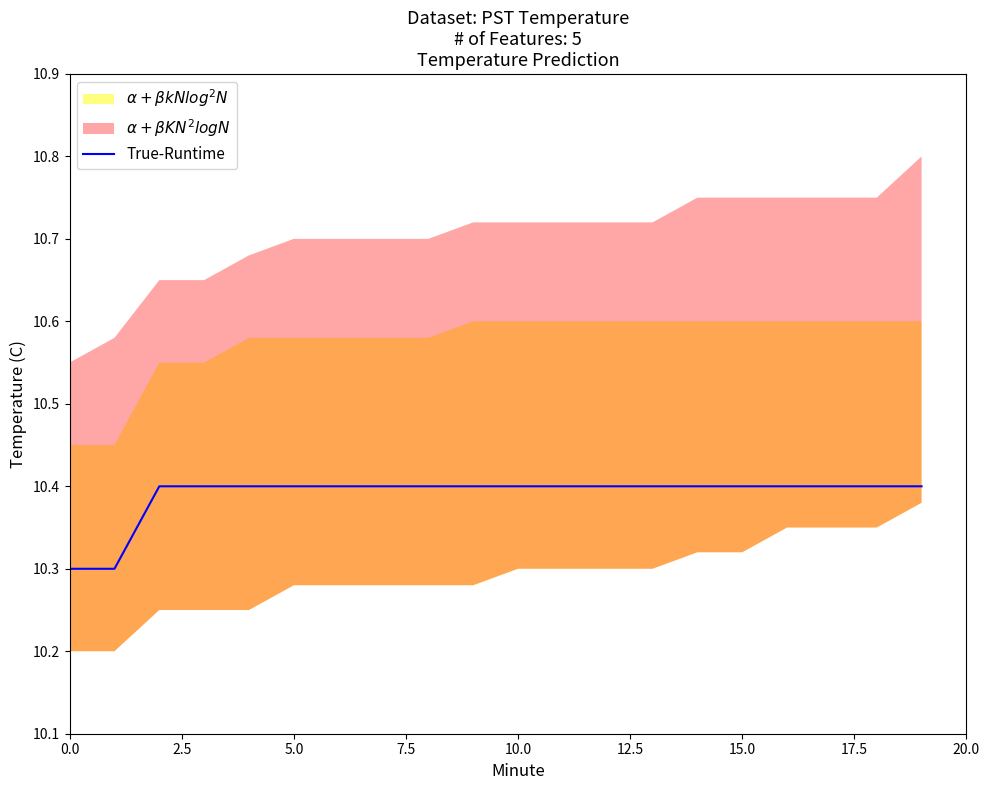

What is the difference between the maximum and minimum values?

0.1